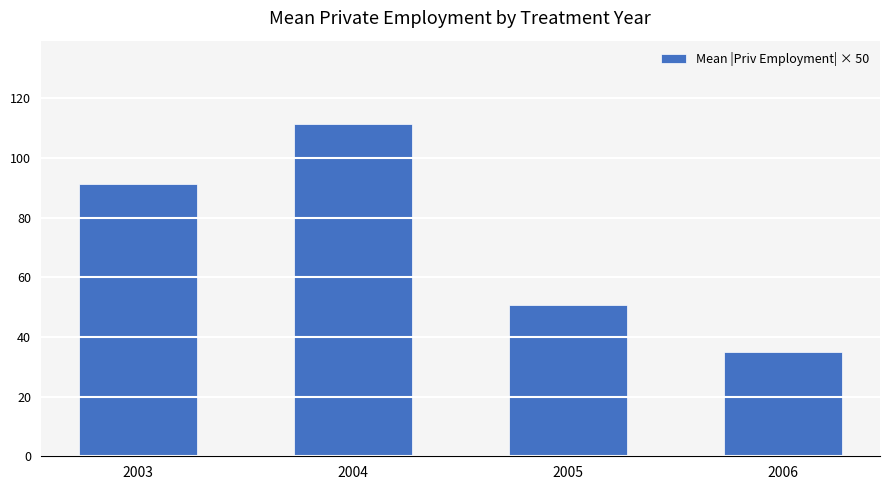

How many categories are shown in the chart?

4